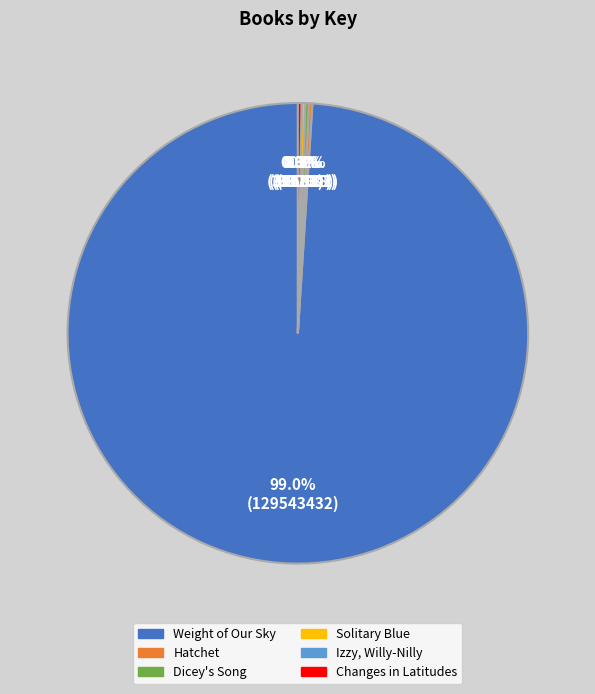

To the nearest percent, what is the difference between the largest and smallest slice percentages?

99%